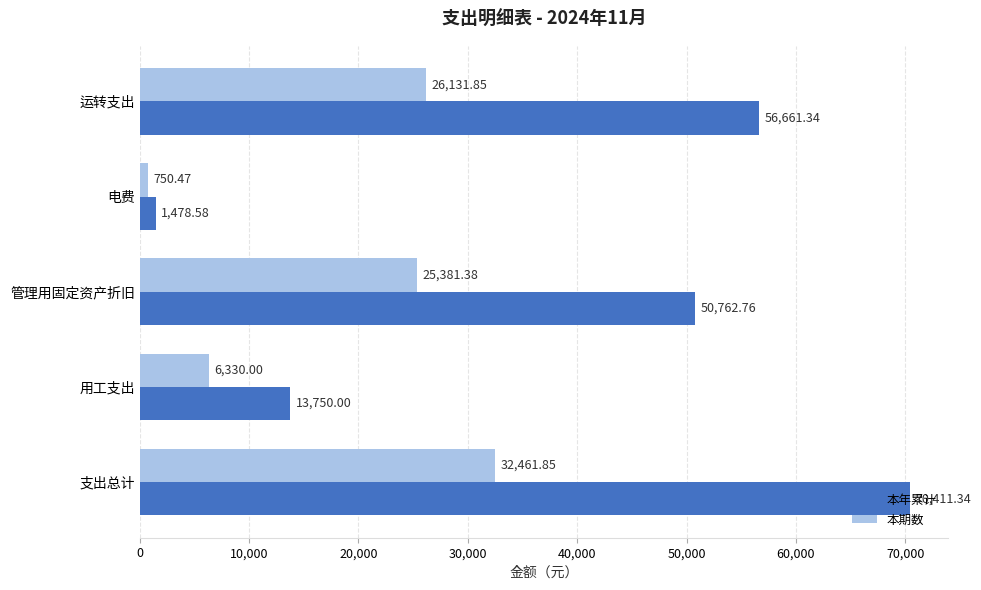

Which series has the largest total across all categories?

本年累计